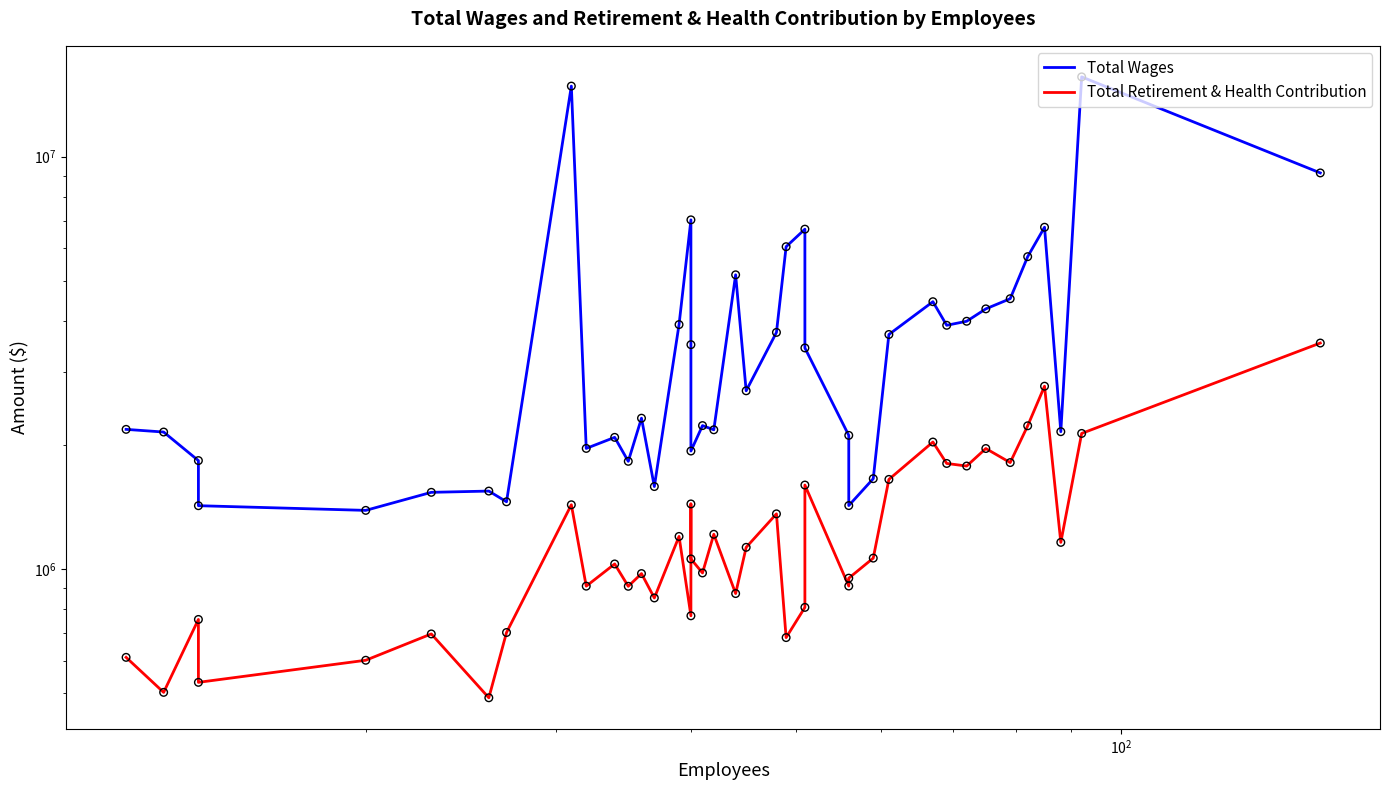

Which series has the largest Y range (max minus min)?

Total Wages